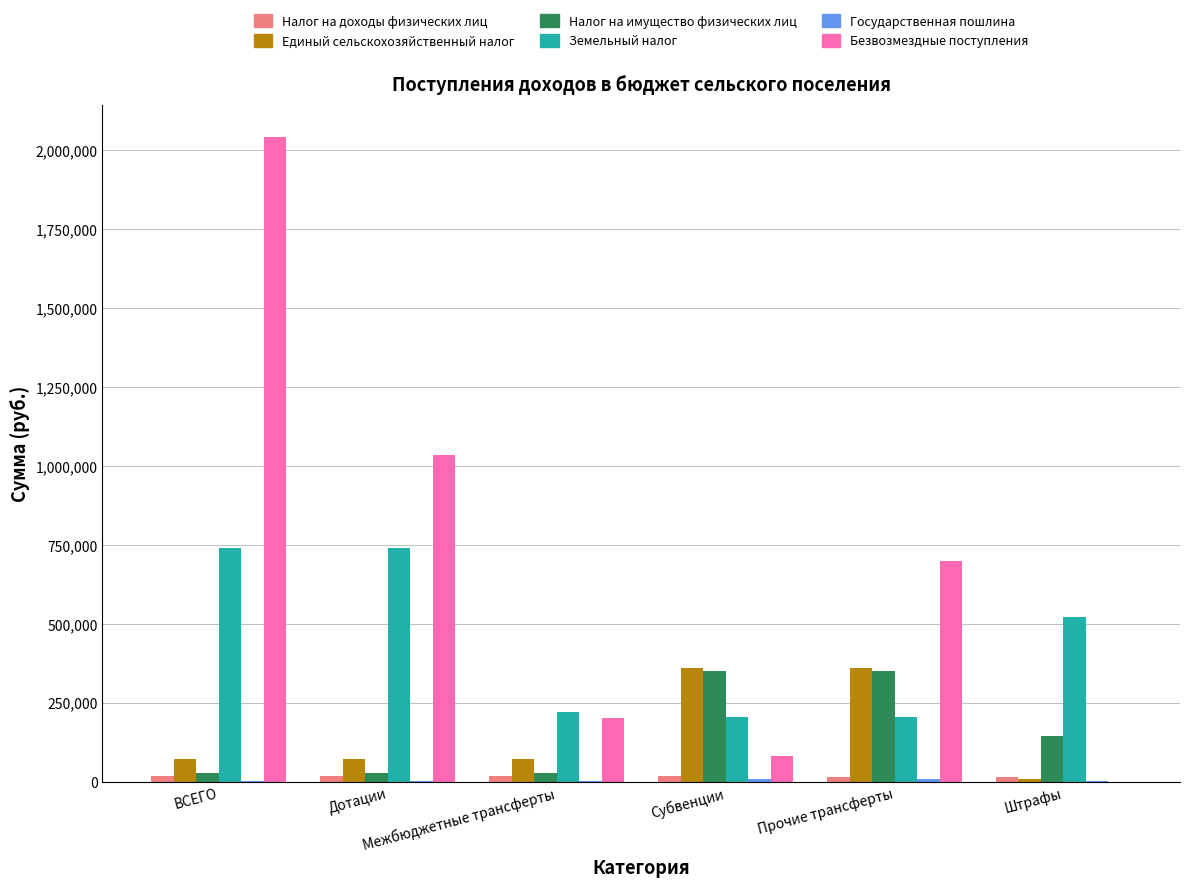

Which series has the largest total across all categories?

Безвозмездные поступления